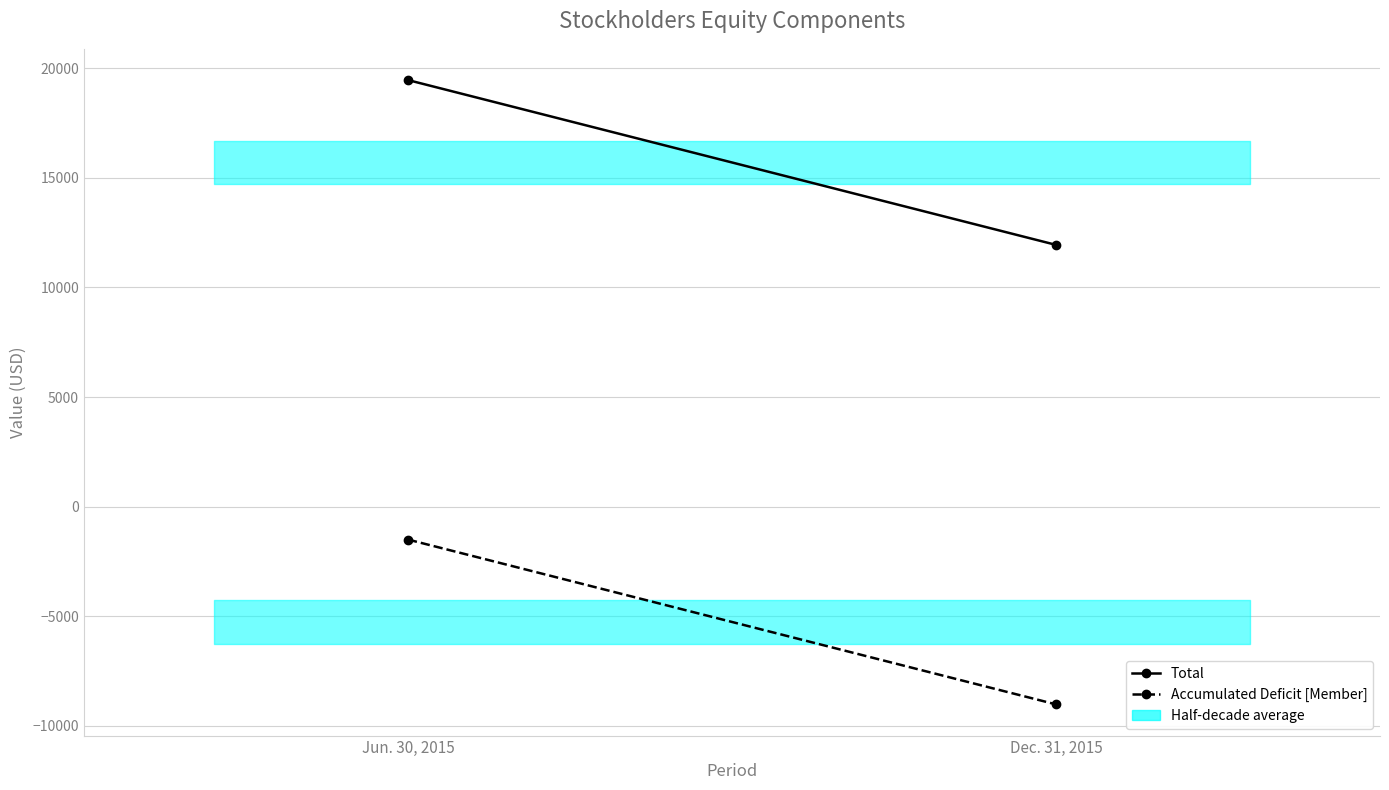

Which series has the largest total across all categories?

Total